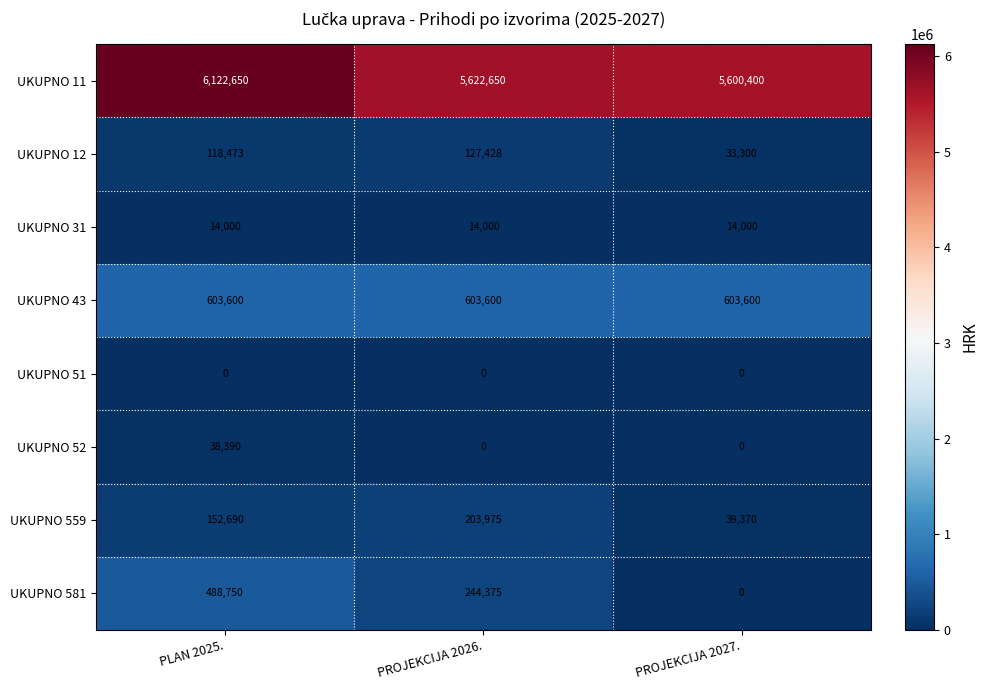

At how many categories does at least one series exceed 296672?

3